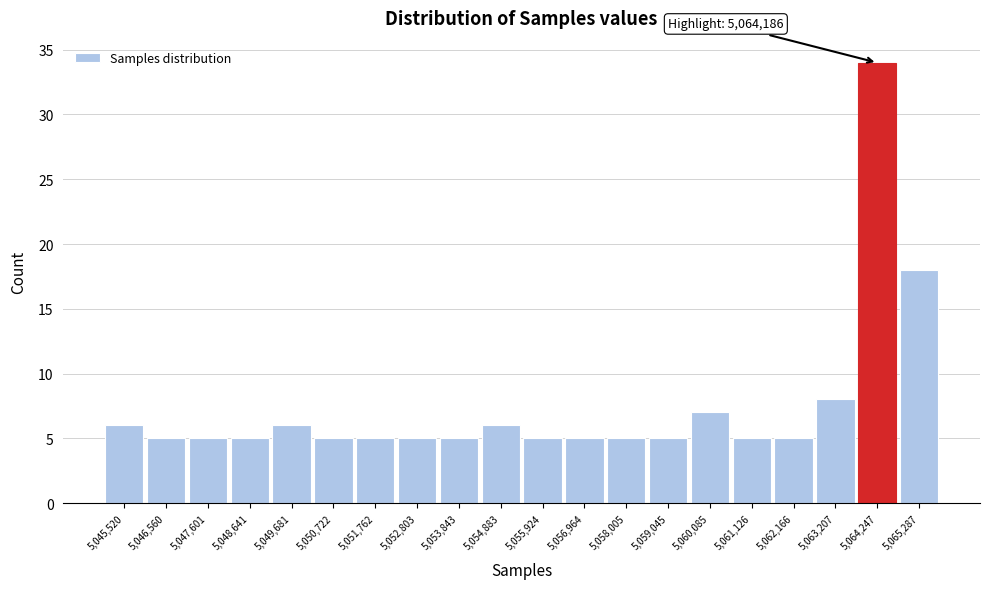

Which range on the x-axis has the tallest bar?

5063800 to 5064800